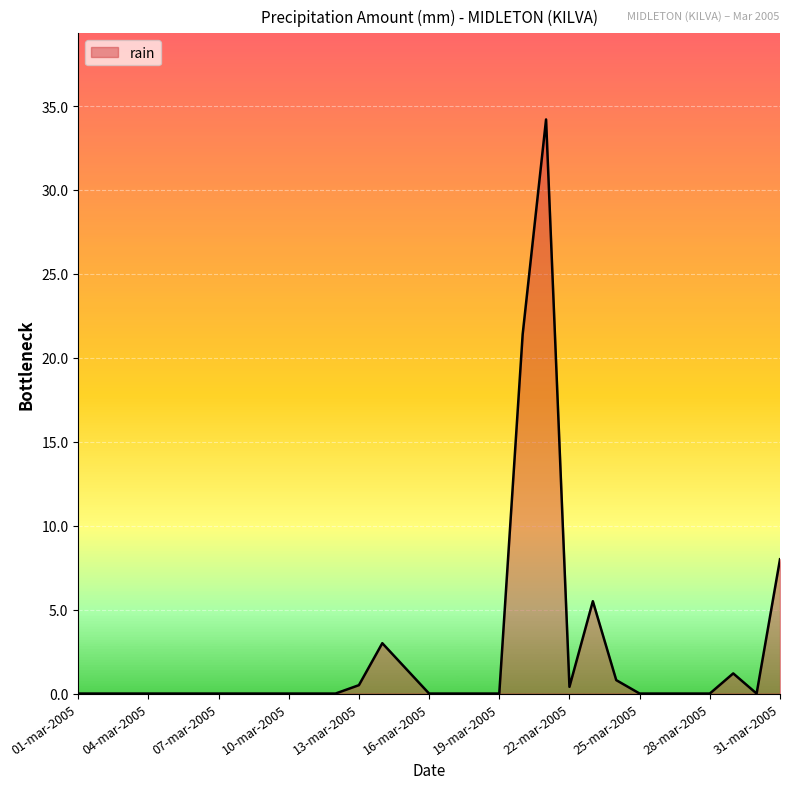

What is the difference between the maximum and minimum values?

34.2